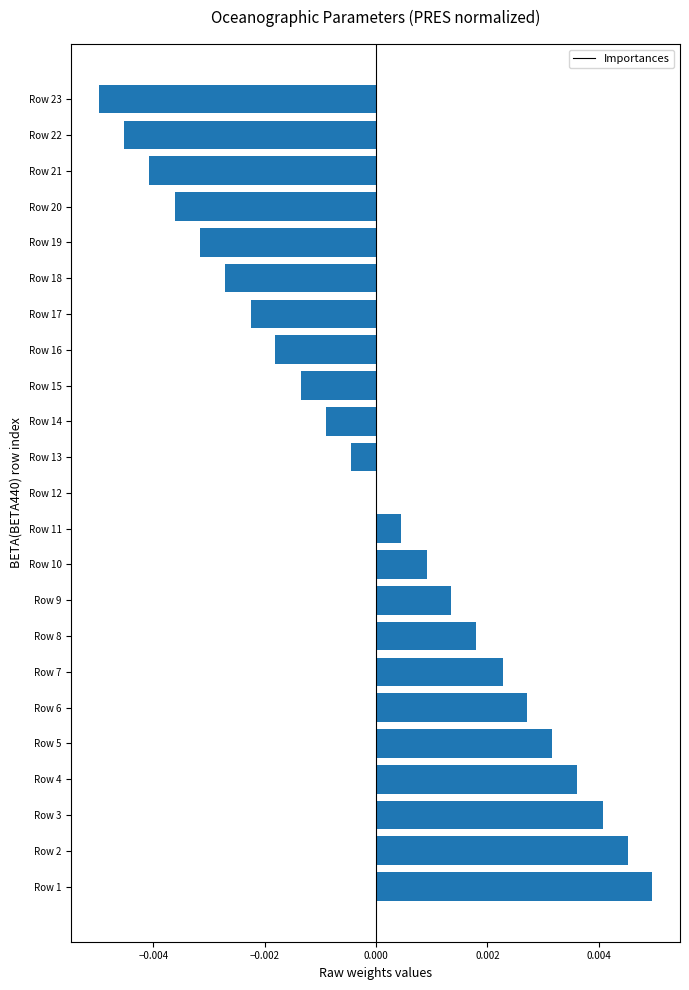

Which has a higher value, Row 14 or Row 11?

Row 11